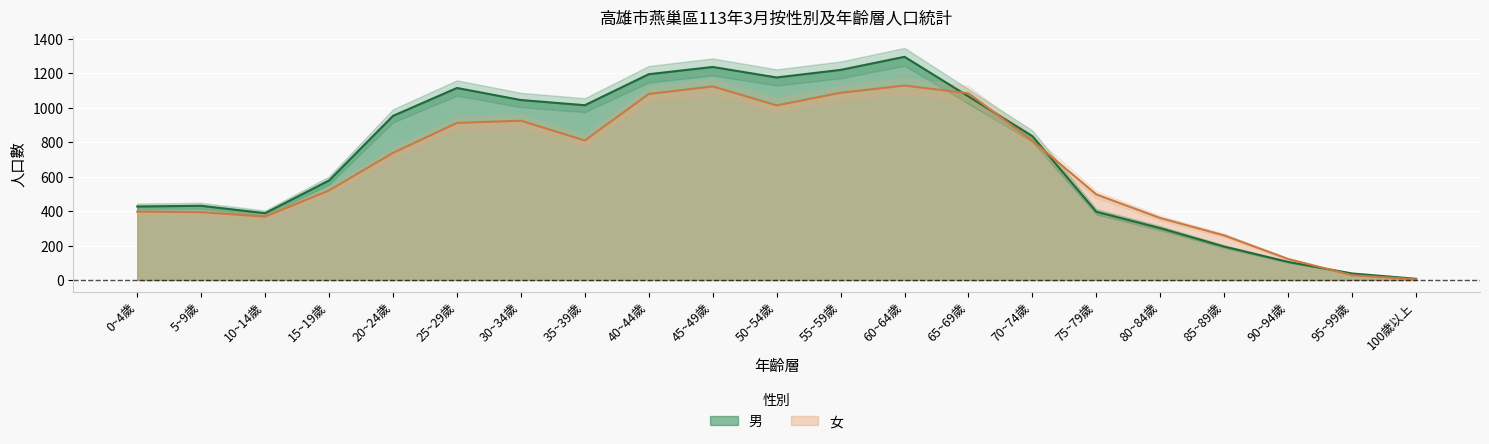

The value of 女 at 20~24歲 is 977. True or false?

False